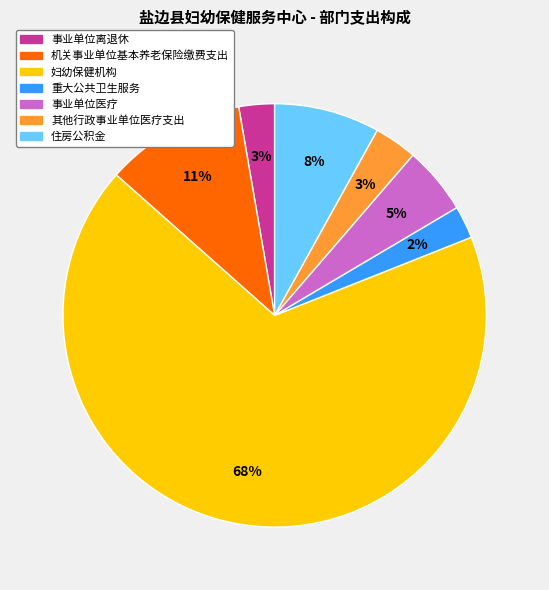

Combined, do 妇幼保健机构 and 重大公共卫生服务 account for over 50%?

Yes